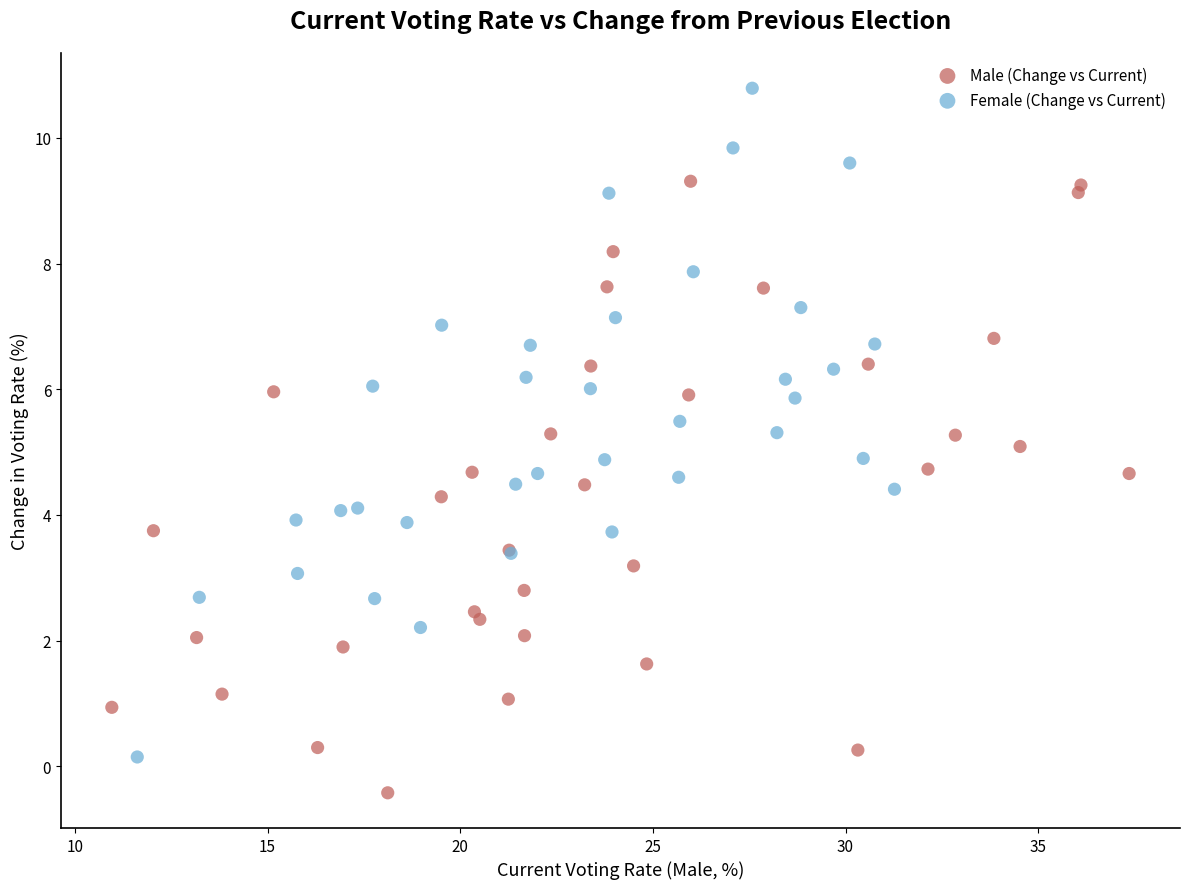

Which series has the widest spread of Y values?

Female (Change vs Current)